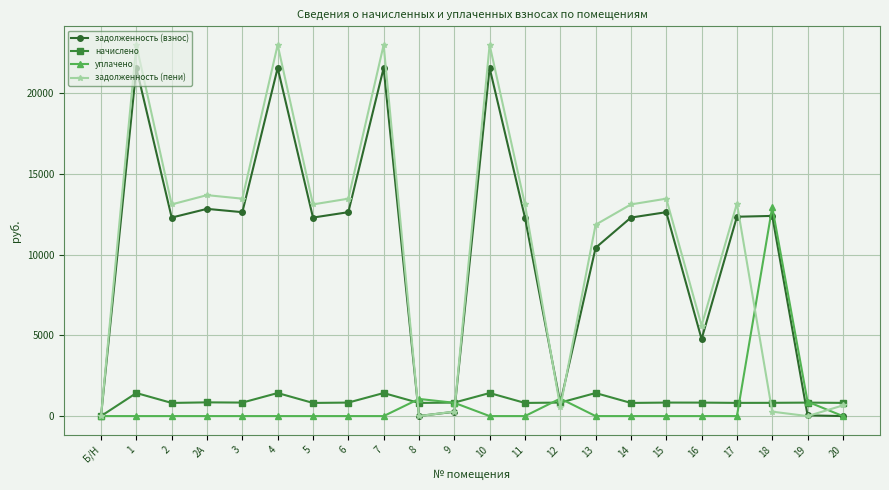

Is it true that задолженность (пени) equals 23000.0 at 4?

True